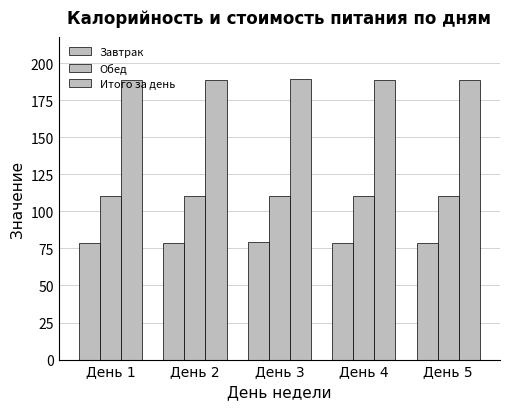

What is the total value across all series at День 4?

377.7